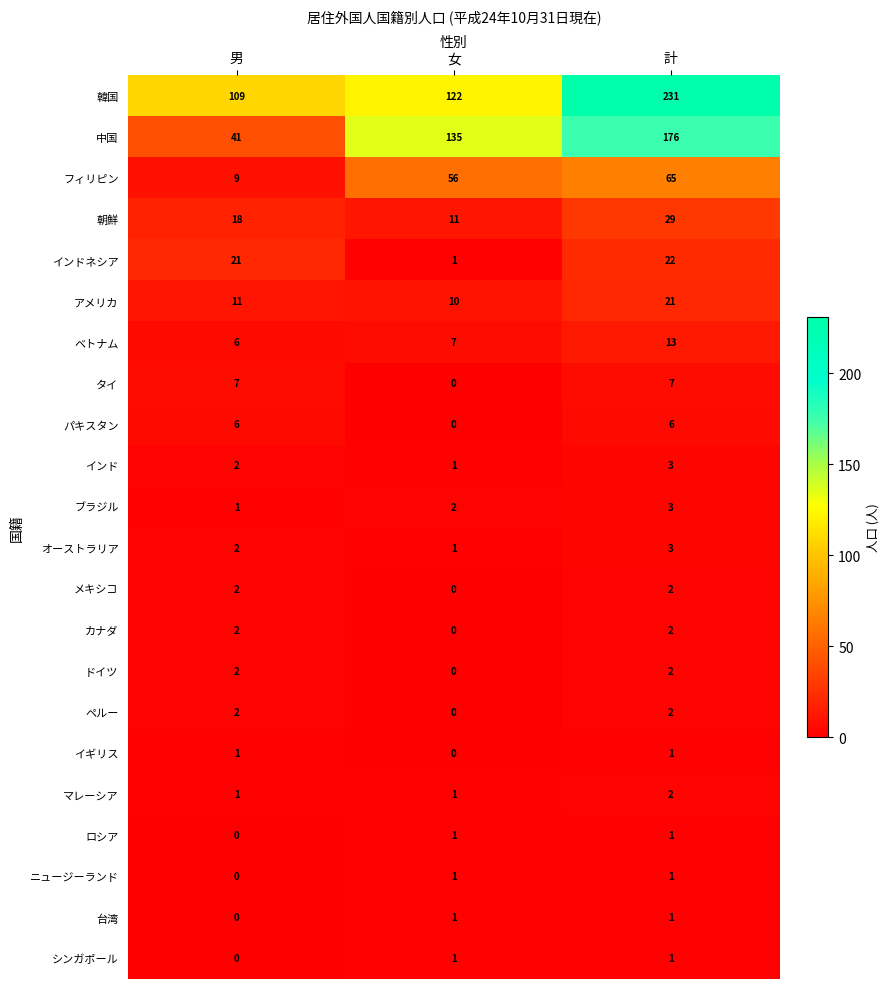

Which series has the largest range (max minus min)?

中国